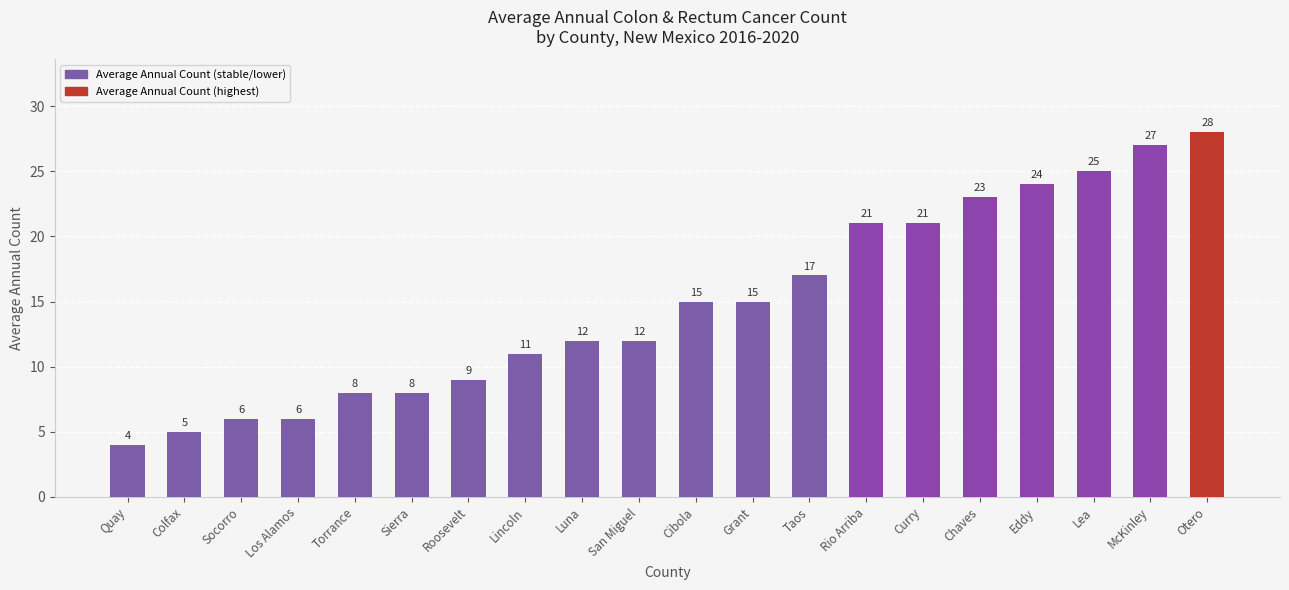

What is the average value?

15